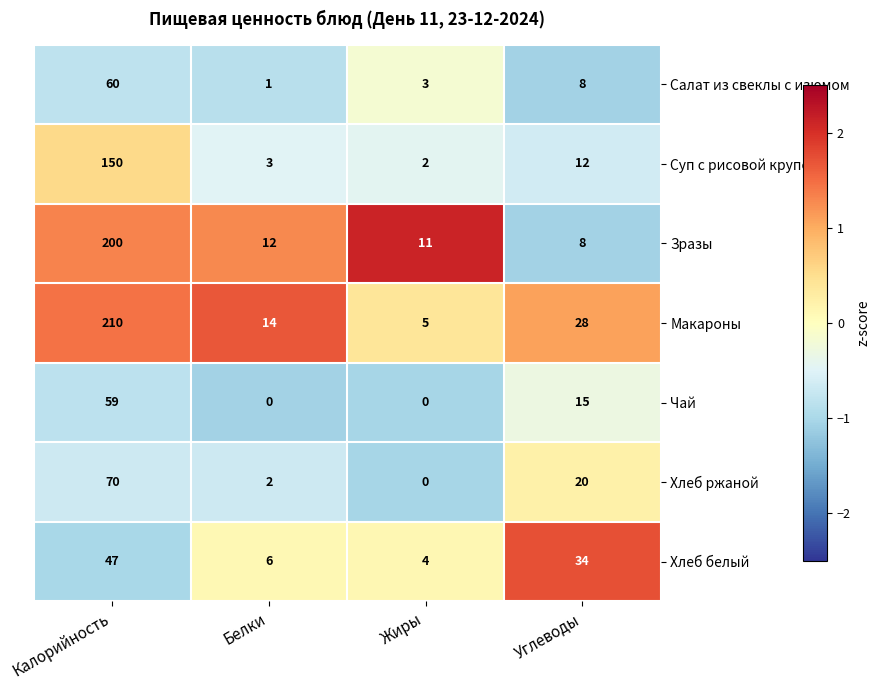

Read the Салат из свеклы с изюмом value at Жиры, to the nearest 5.

5